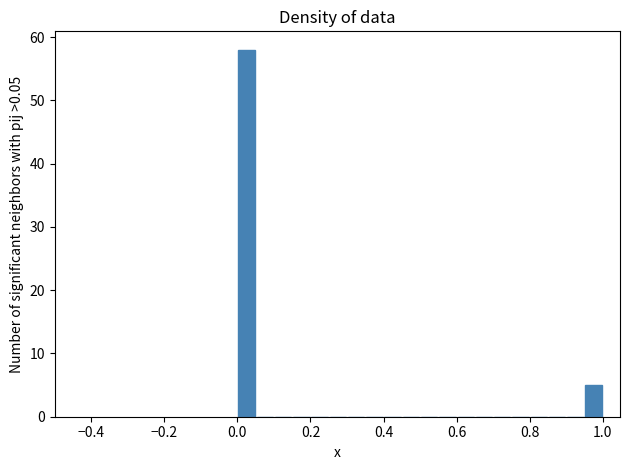

Read against the x-axis, roughly where is the centre of the tallest bar?

0.02